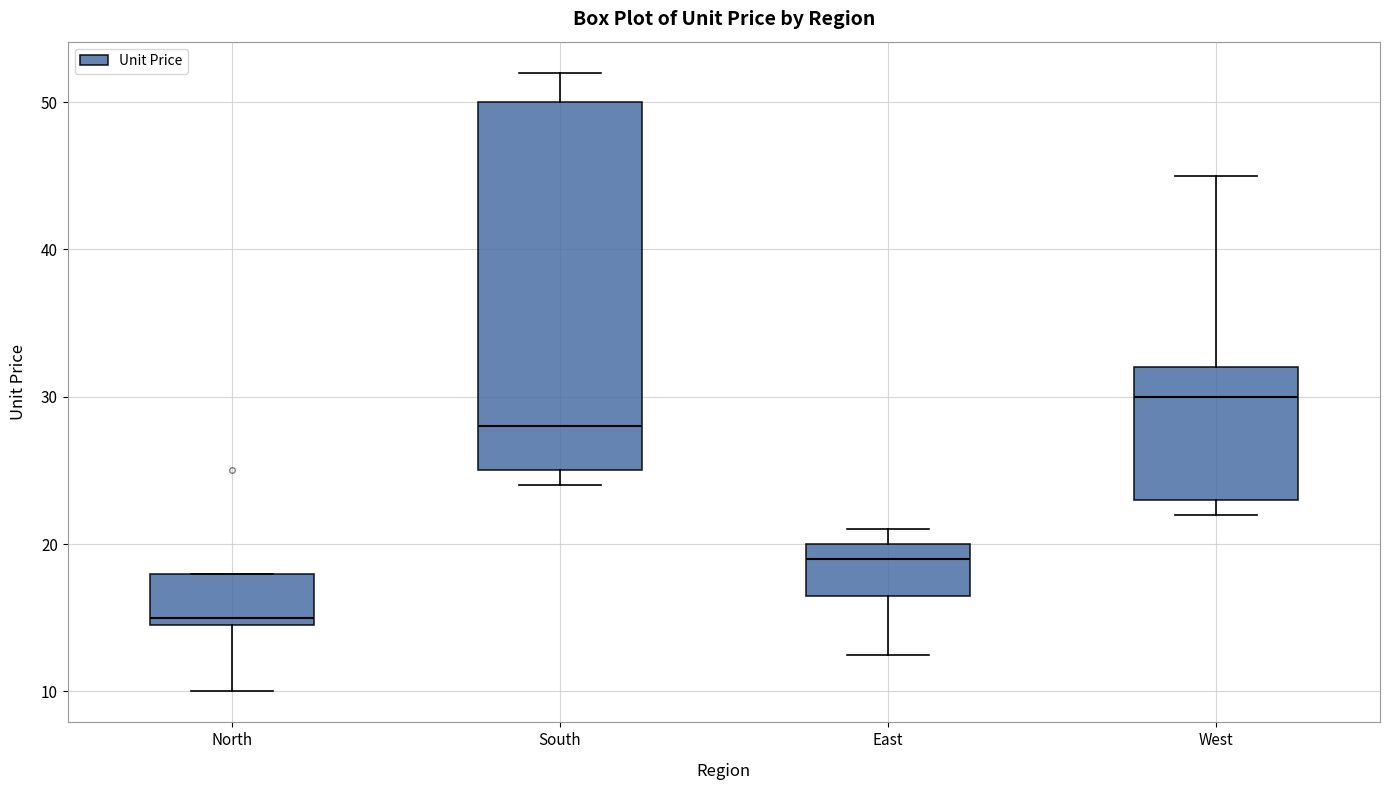

Reading left to right, transcribe this box plot: for each box, give where its median line is, the range the box spans, and where its two whiskers end, as read against the y-axis. The values are not printed on the chart, so give them approximately, as read against the axis.

North: median 15 (just above the box's lower edge), box 15 to 18, whiskers 10 to 18
South: median 28, box 25 to 50, whiskers 24 to 52
East: median 19, box 17 to 20, whiskers 13 to 21
West: median 30, box 23 to 32, whiskers 22 to 45